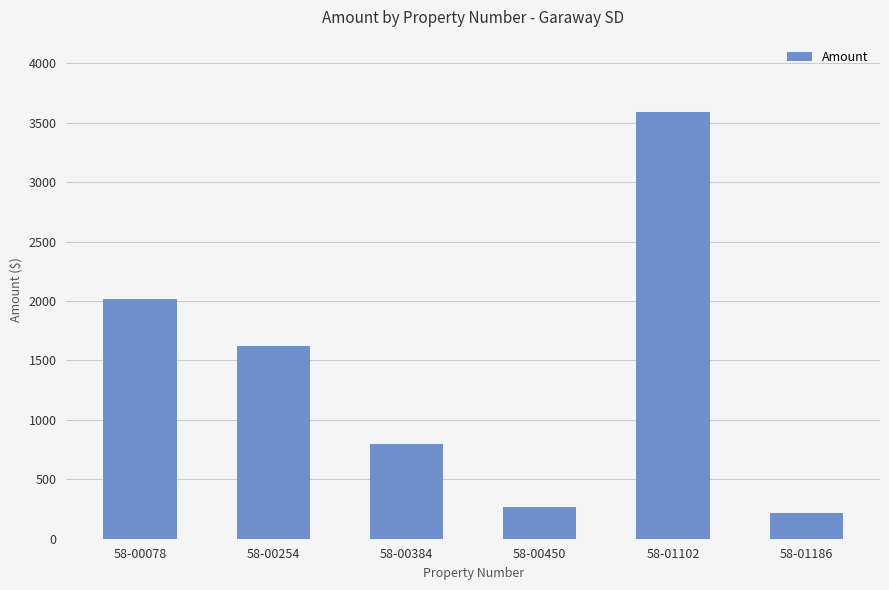

Where is the data nearest to the value 1904?

58-00078